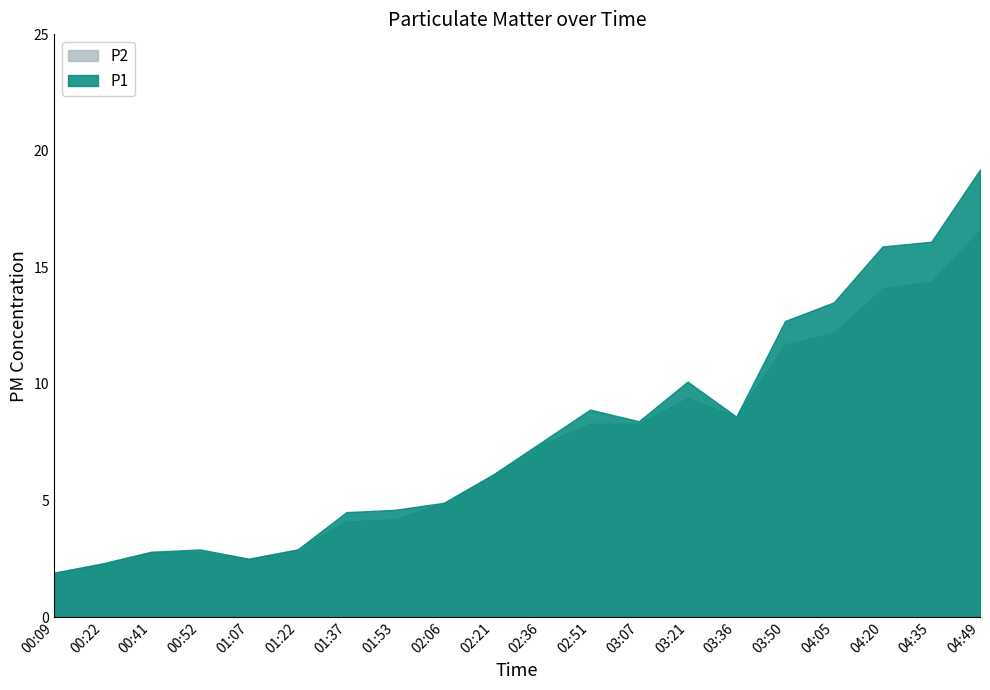

Reading left to right, extract all data points from this chart.

P1: 1.9	2.3	2.8	2.9	2.5	2.9	4.5	4.6	4.9	6.1	7.5	8.9	8.4	10.1	8.6	12.7	13.5	15.9	16.1	19.2
P2: 1.9	2.3	2.8	2.8	2.5	2.9	4.1	4.2	4.9	6.1	7.4	8.3	8.3	9.4	8.6	11.7	12.2	14.1	14.4	16.6